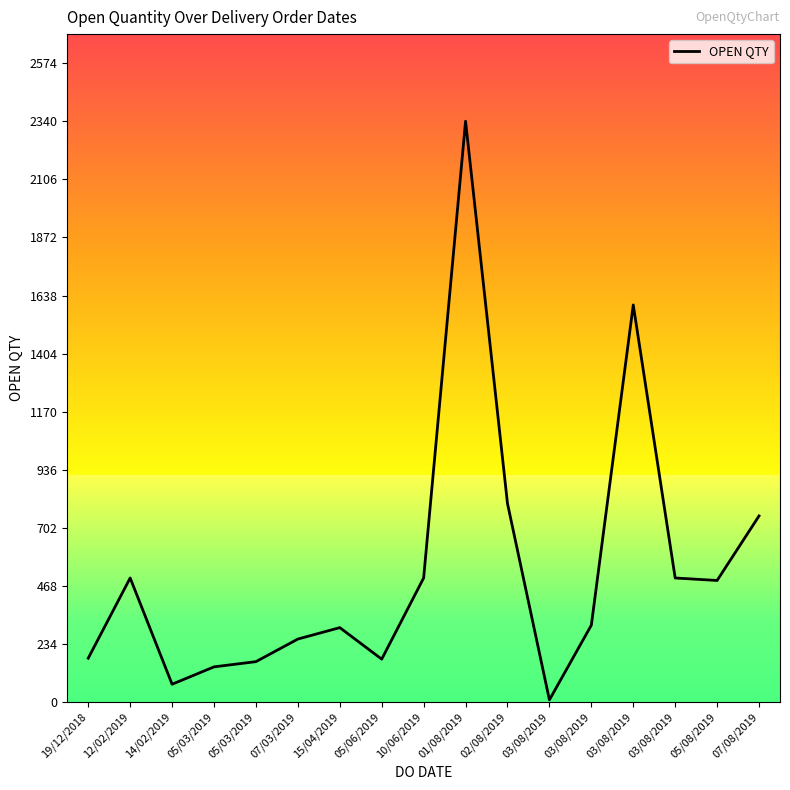

How many lines are shown in the chart?

1